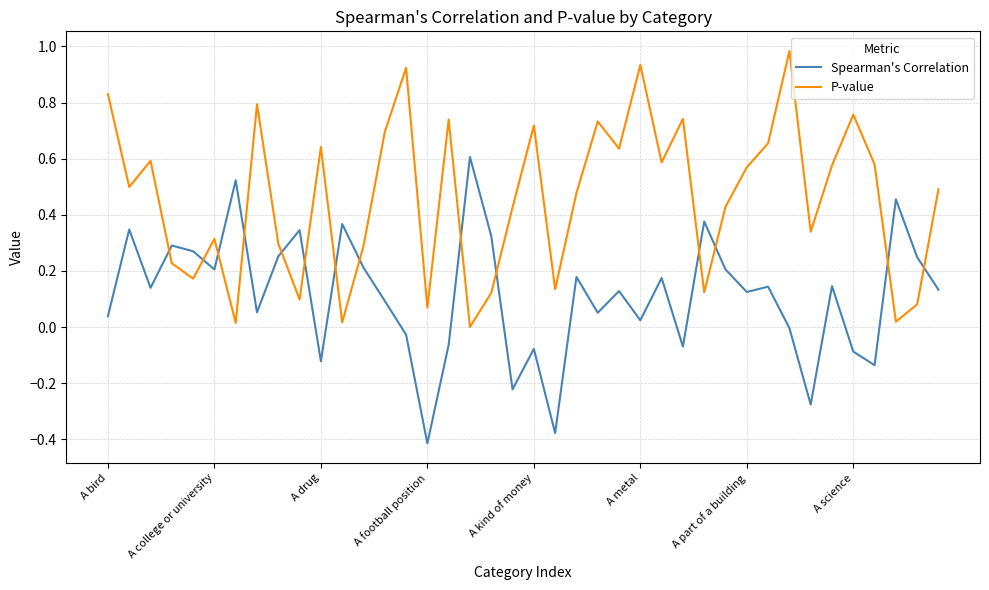

True or false: P-value and Spearman's Correlation cross at least once.

True